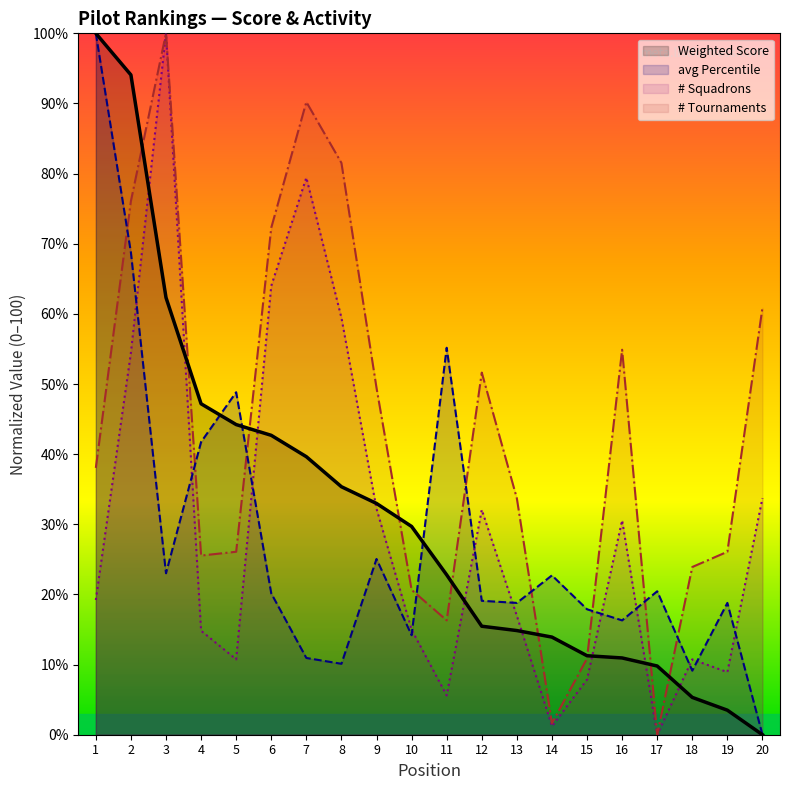

List the series in order of their peak value, lowest first.

Weighted Score, avg Percentile, # Squadrons, # Tournaments